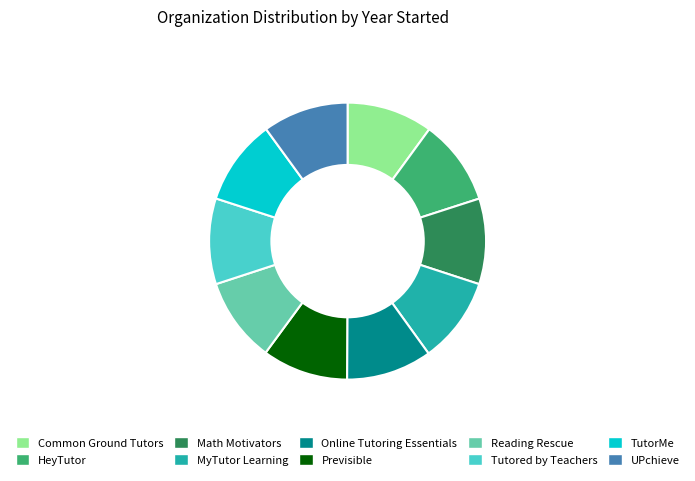

How many slices are in this pie chart?

10